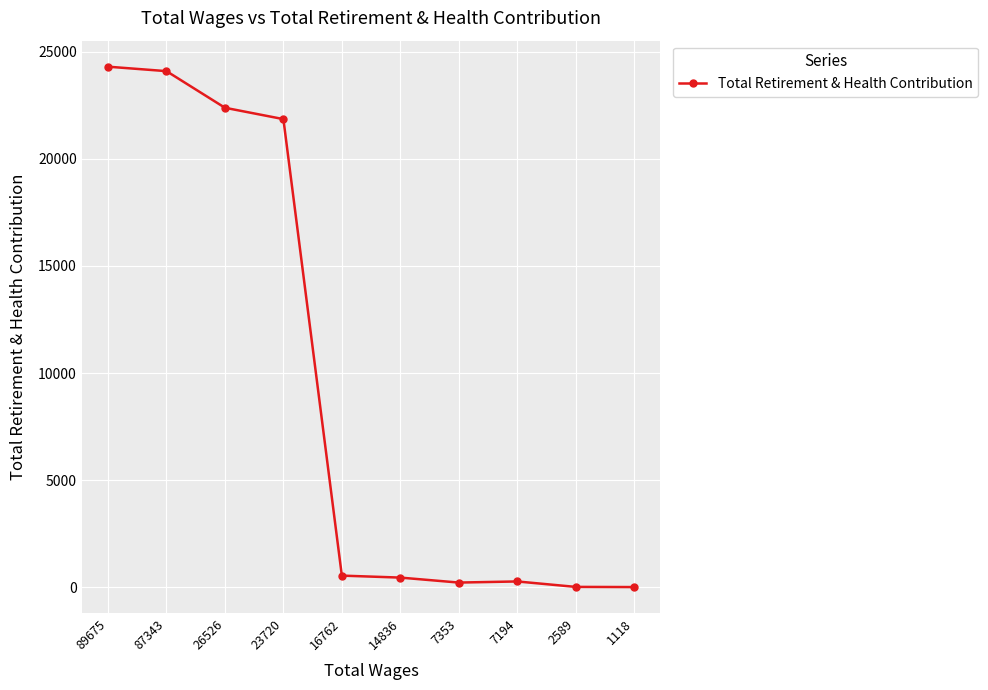

What is the difference between the values at 87343 and 26526?

1708